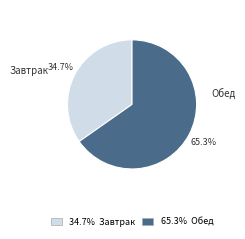

Approximately how many times larger is the value at Завтрак compared to Обед?

0.5